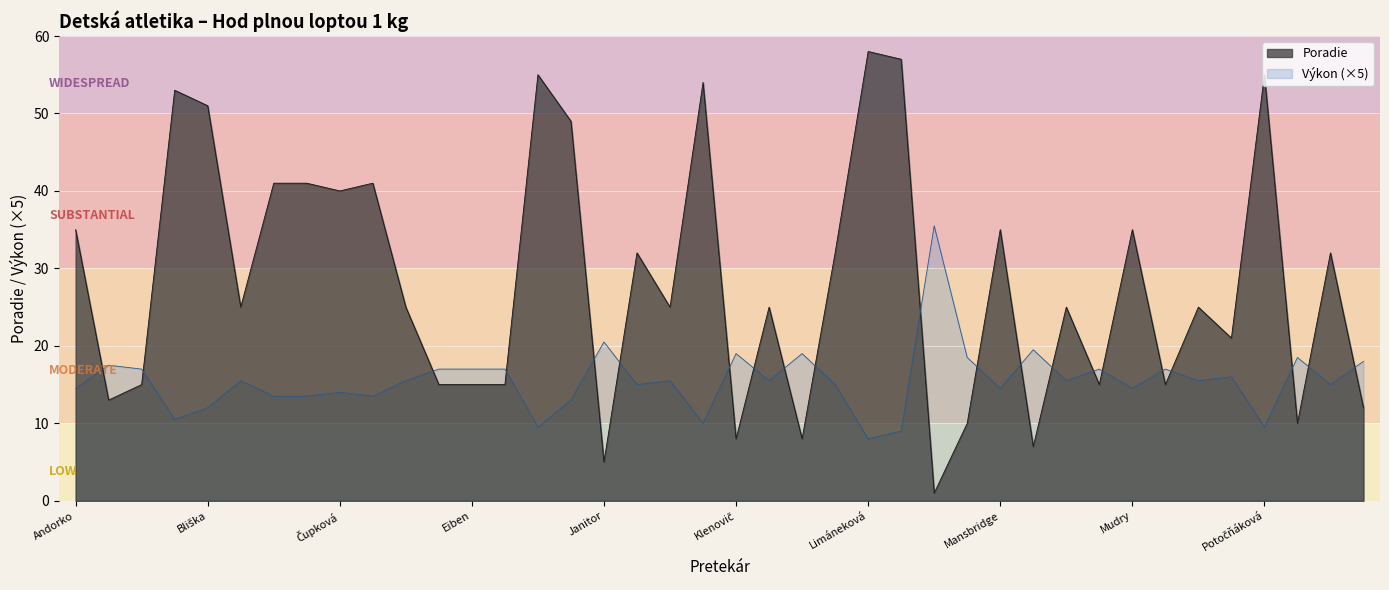

Which label corresponds to the smallest value in the chart?

Lopatník